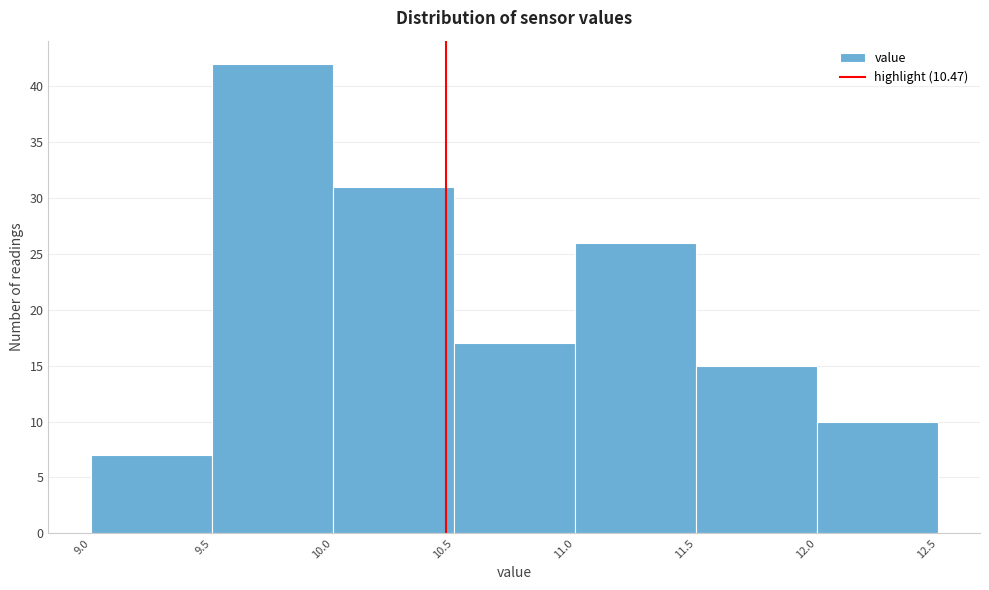

Which range on the x-axis has the tallest bar?

9.5 to 10.0